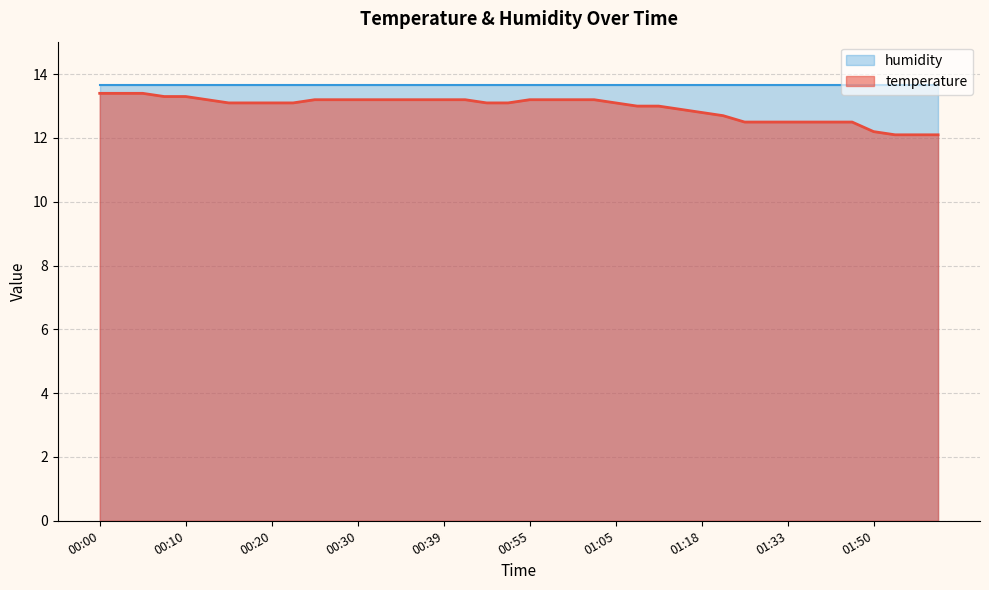

At which label is the value closest to 12?

01:52